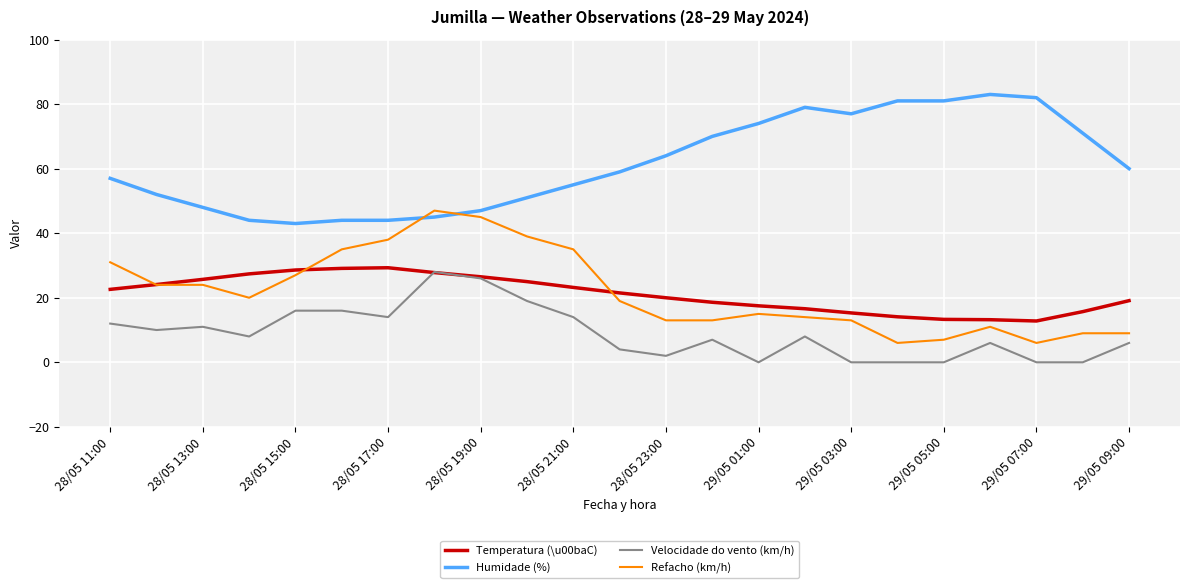

What is the maximum value for Velocidade do vento (km/h)?

28.0